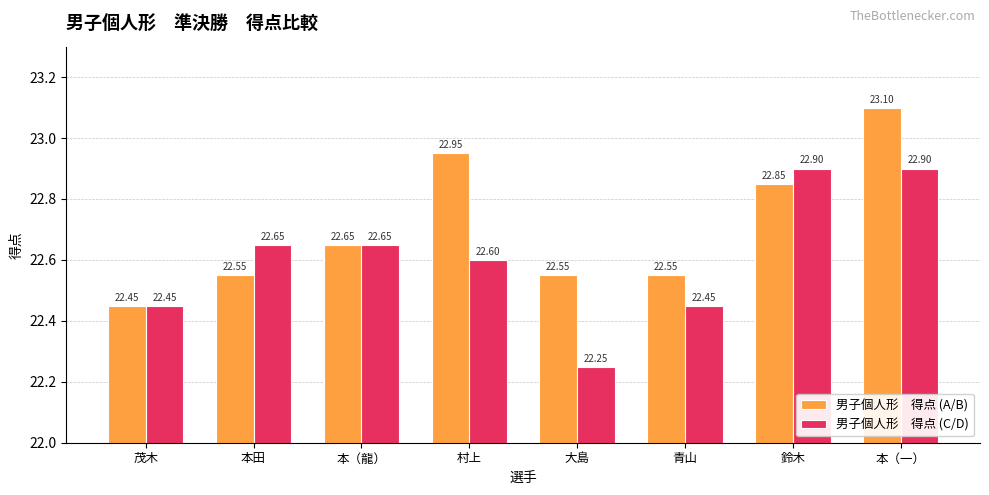

At which category is the sum across all series the highest?

本（一）